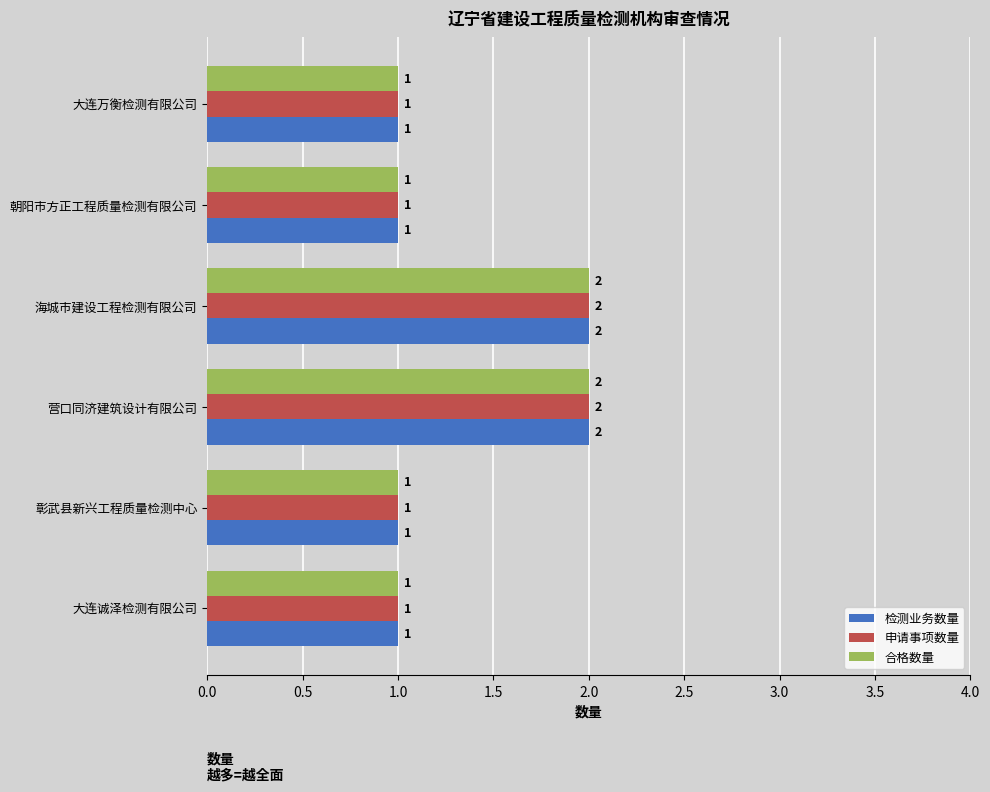

What is the sum of all 申请事项数量 values?

8